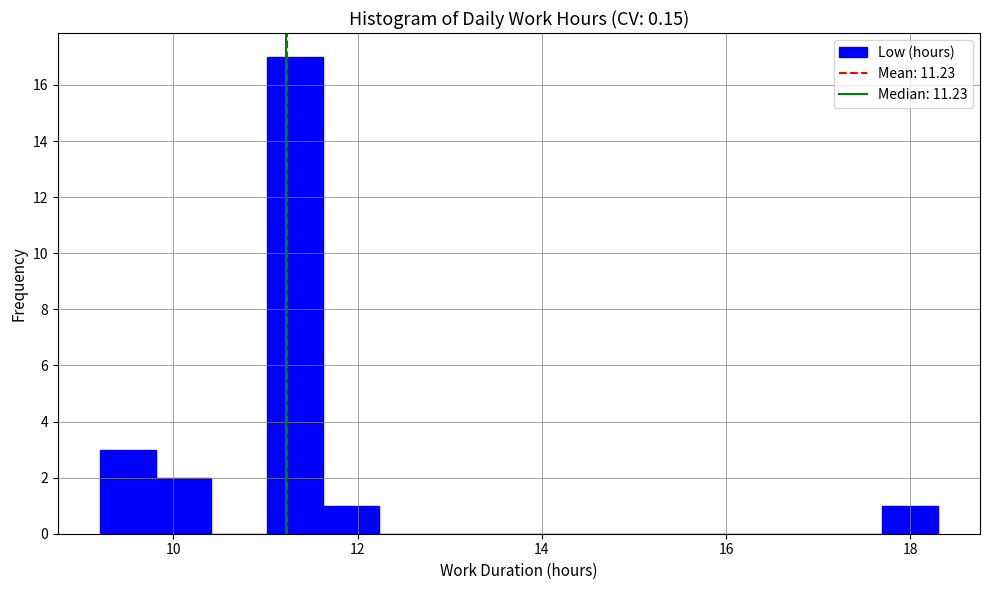

Around what value on the x-axis is the tallest bar? Give the approximate position of its centre, as read against the axis.

11.4